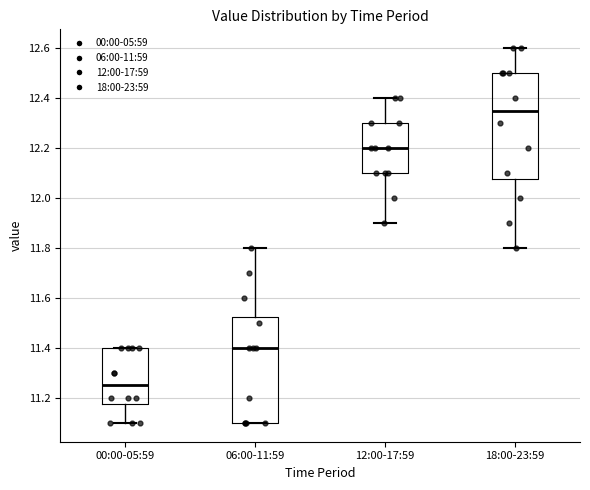

Which box's median line is the highest?

18:00-23:59